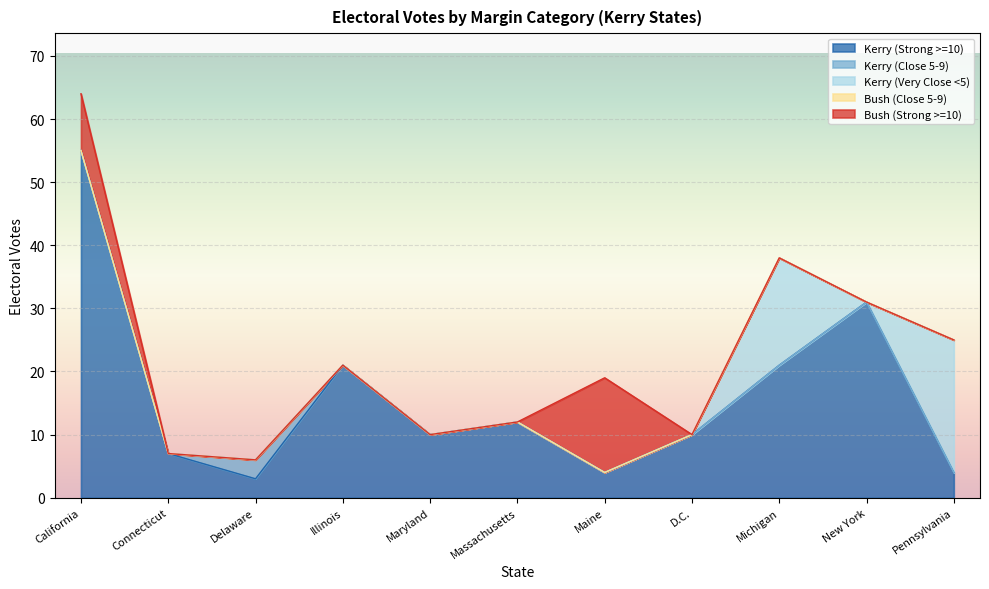

True or false: Bush (Strong >=10) and Kerry (Very Close <5) cross at least once.

False